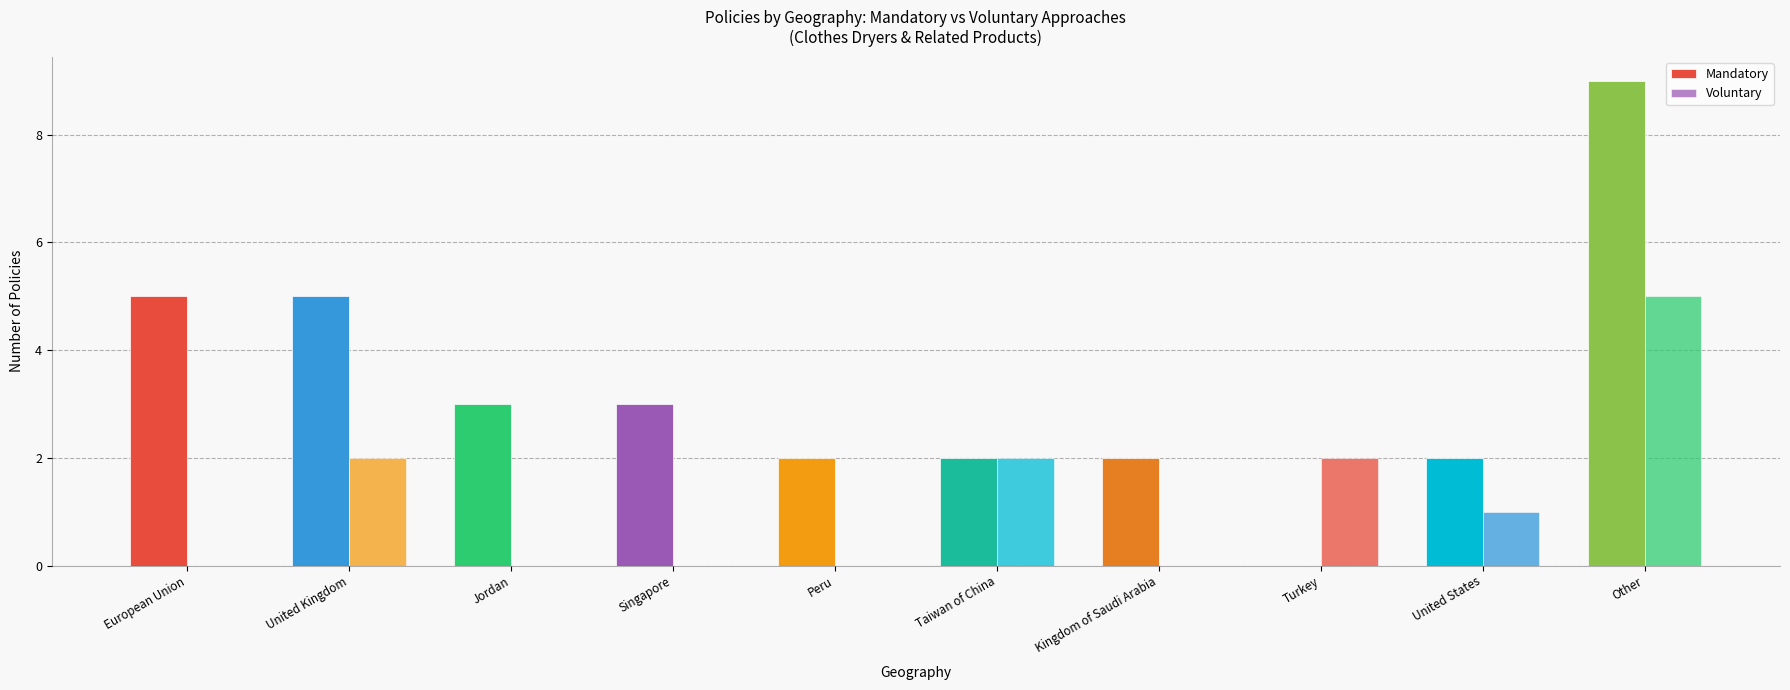

What is the label of the 9th bar from the left?

United States